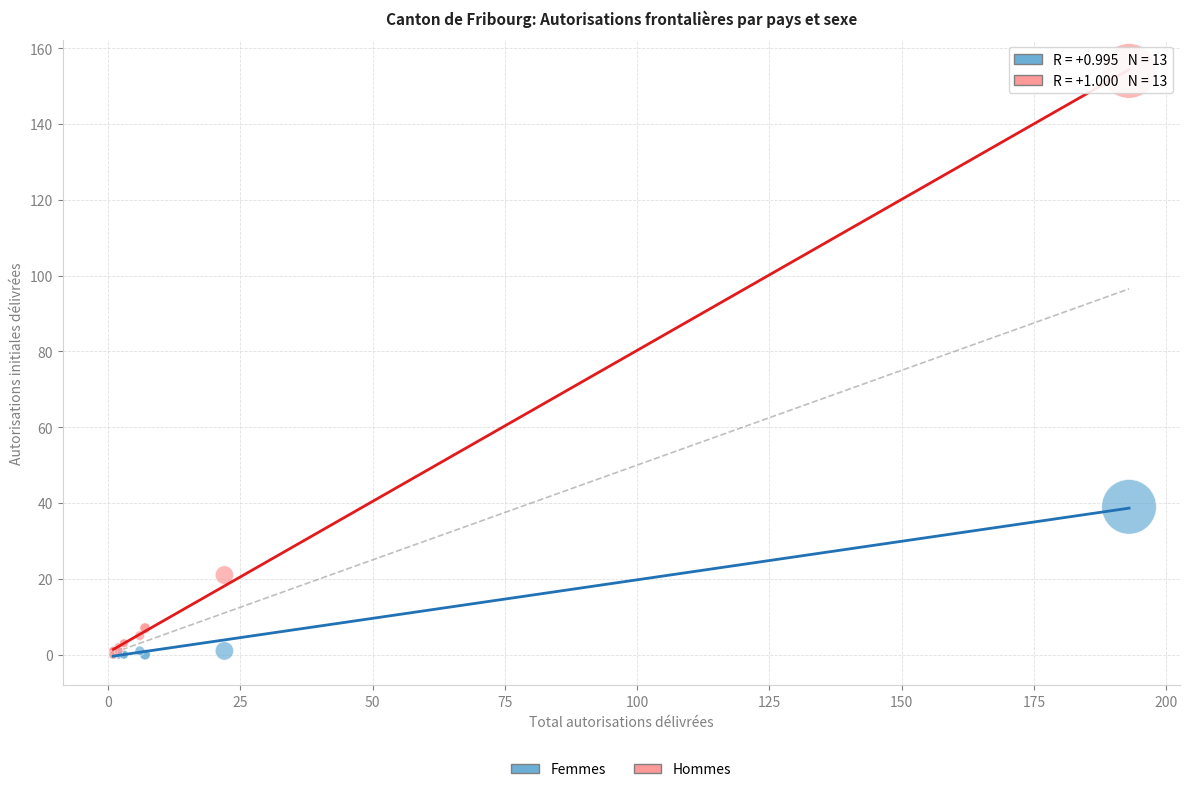

Across all series, what Y value is closest to 77?

39